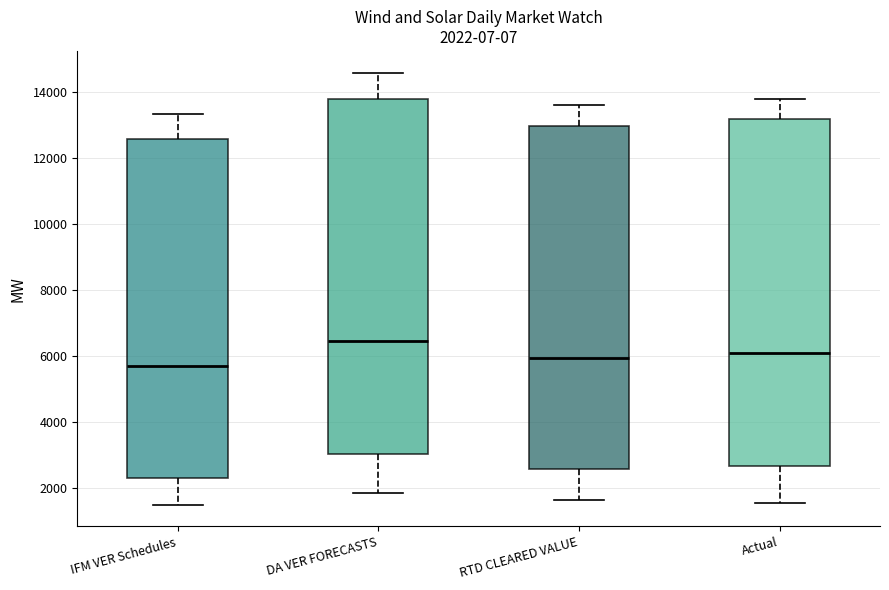

Which box's median line is the highest?

DA VER FORECASTS